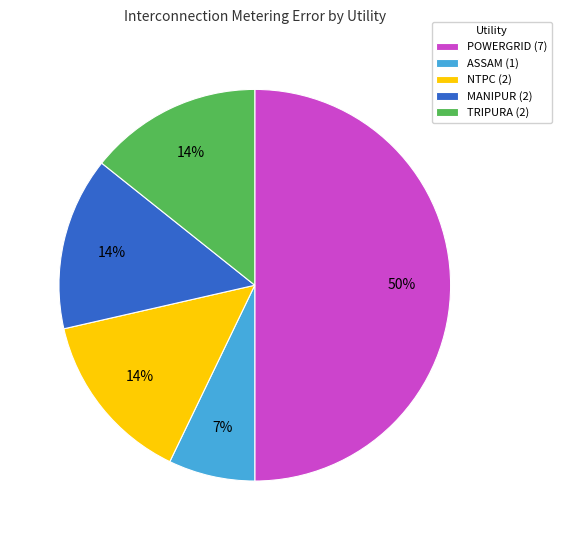

Between ASSAM (1) and TRIPURA (2), which is larger?

TRIPURA (2)